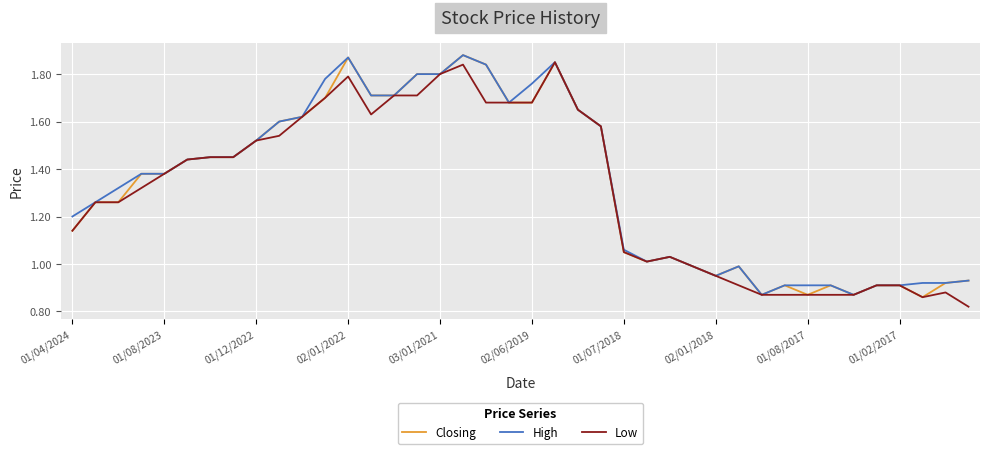

What is the minimum value shown in the chart?

0.8